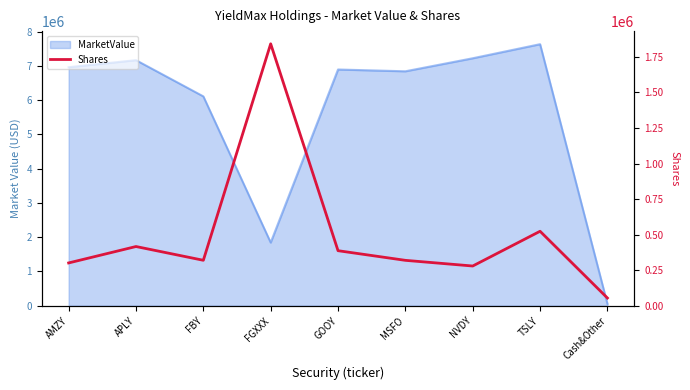

How many data points are less than 319334?

4